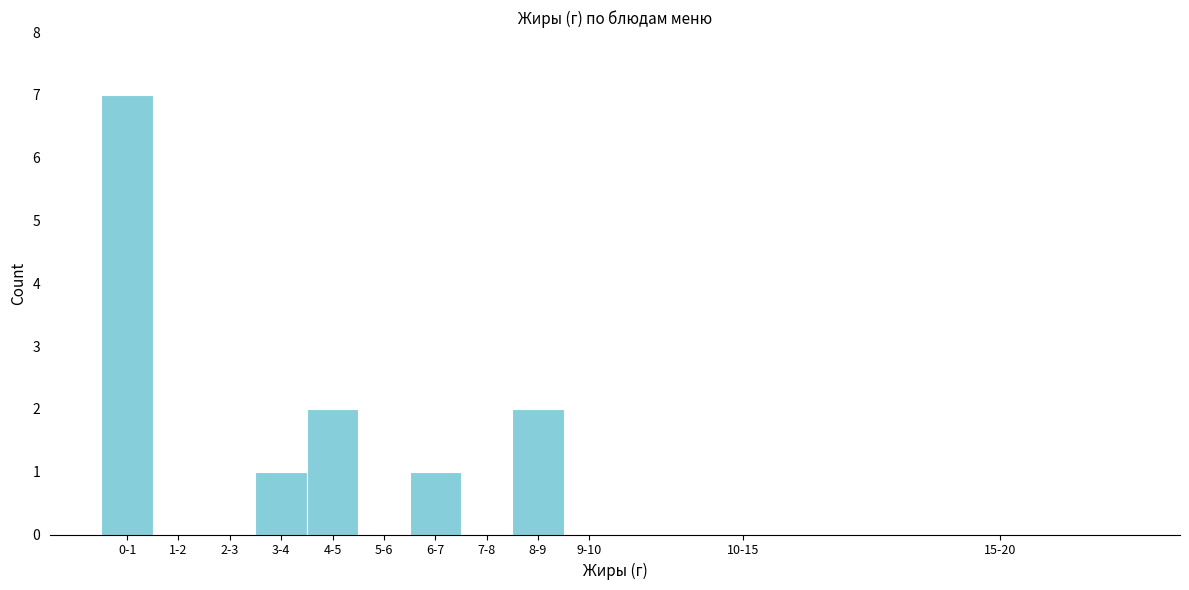

Reading left to right, extract all data points from this chart.

0-1=7	1-2=0	2-3=0	3-4=1	4-5=2	5-6=0	6-7=1	7-8=0	8-9=2	9-10=0	10-15=0	15-20=0